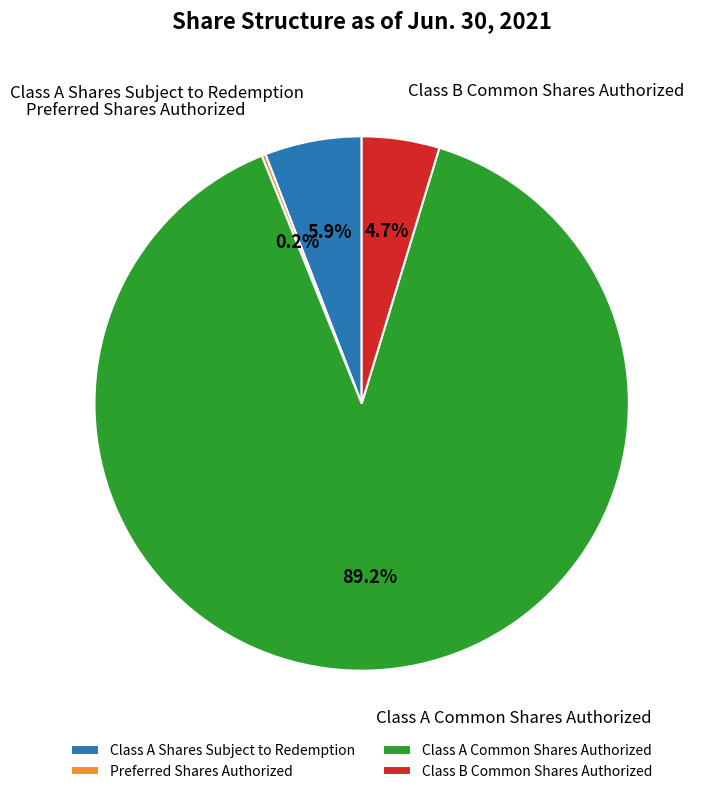

Combined, do Class A Common Shares Authorized and Class A Shares Subject to Redemption account for over 50%?

Yes